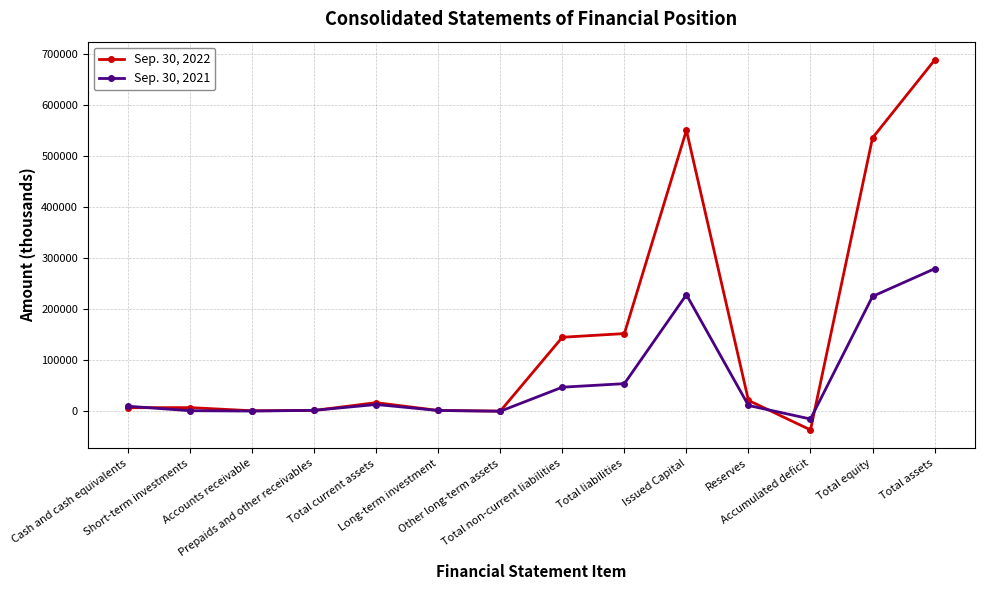

True or false: Sep. 30, 2022 has more than 0 interior local peaks.

True